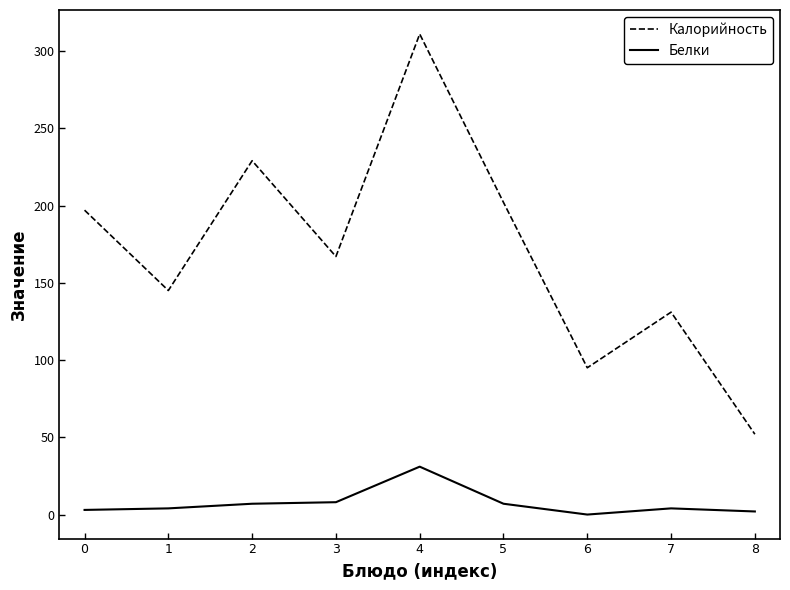

What is the maximum value shown in the chart?

311